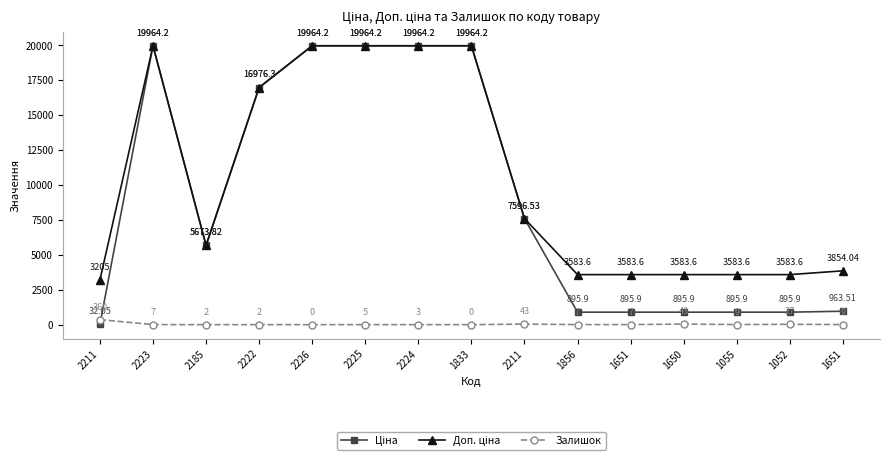

In Доп. ціна, how many points are lower than both neighbors (excluding endpoints)?

1